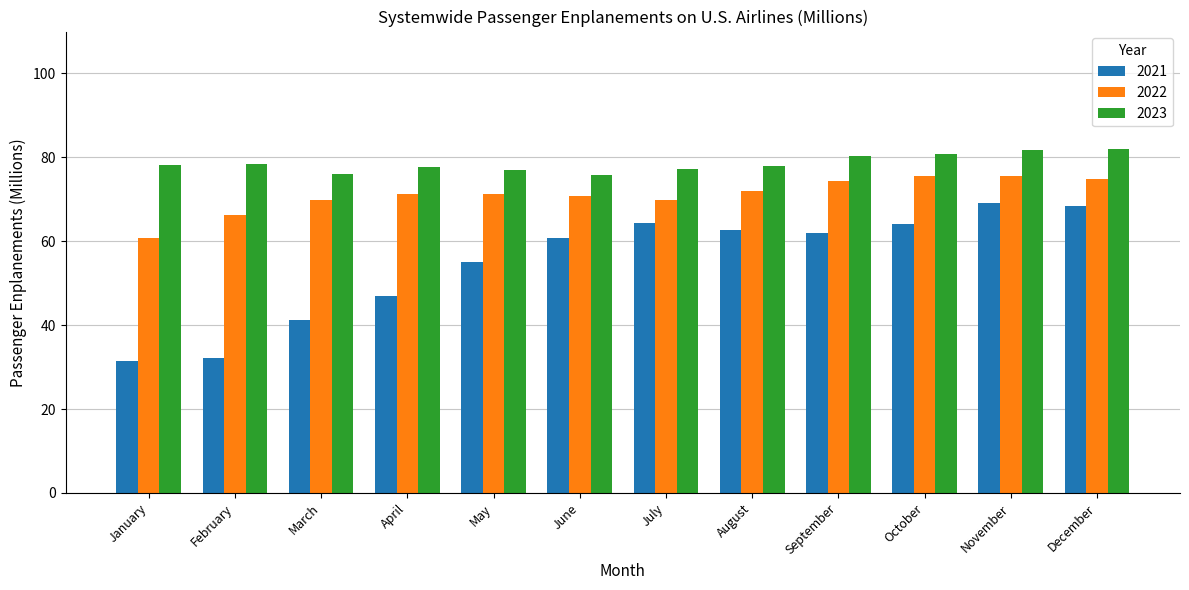

Does the chart contain any negative values?

No